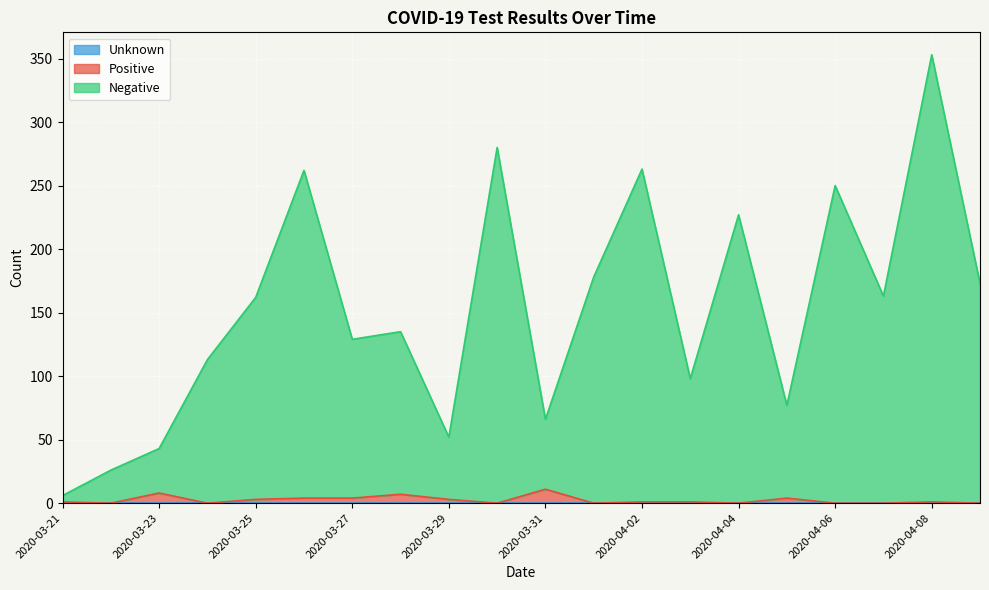

How many interior local valleys does the Positive series have?

5